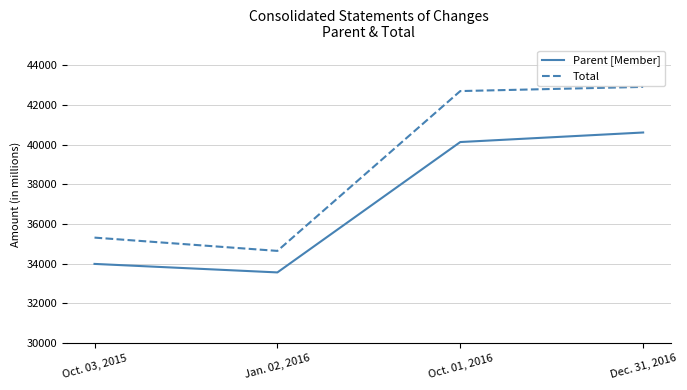

True or false: Parent [Member] has more than 0 interior local peaks.

False